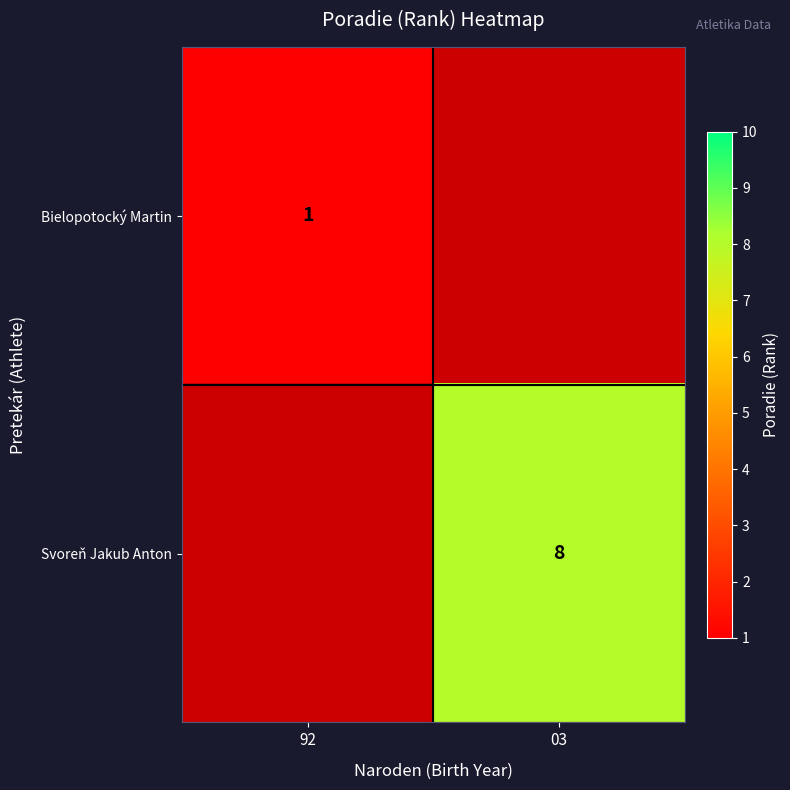

True or false: Bielopotocký Martin has a value of 0 at 92.

False